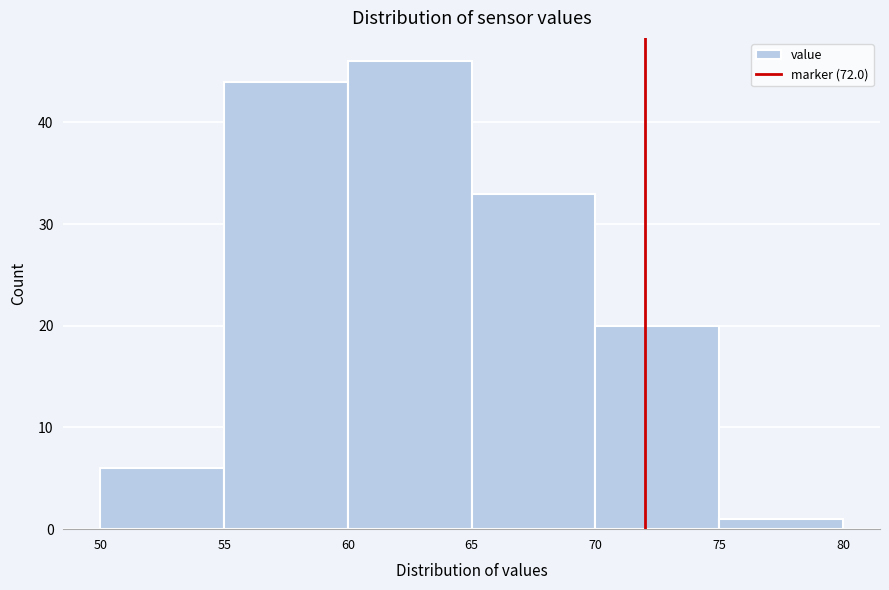

Over which range of the x-axis is the bar tallest?

60 to 65